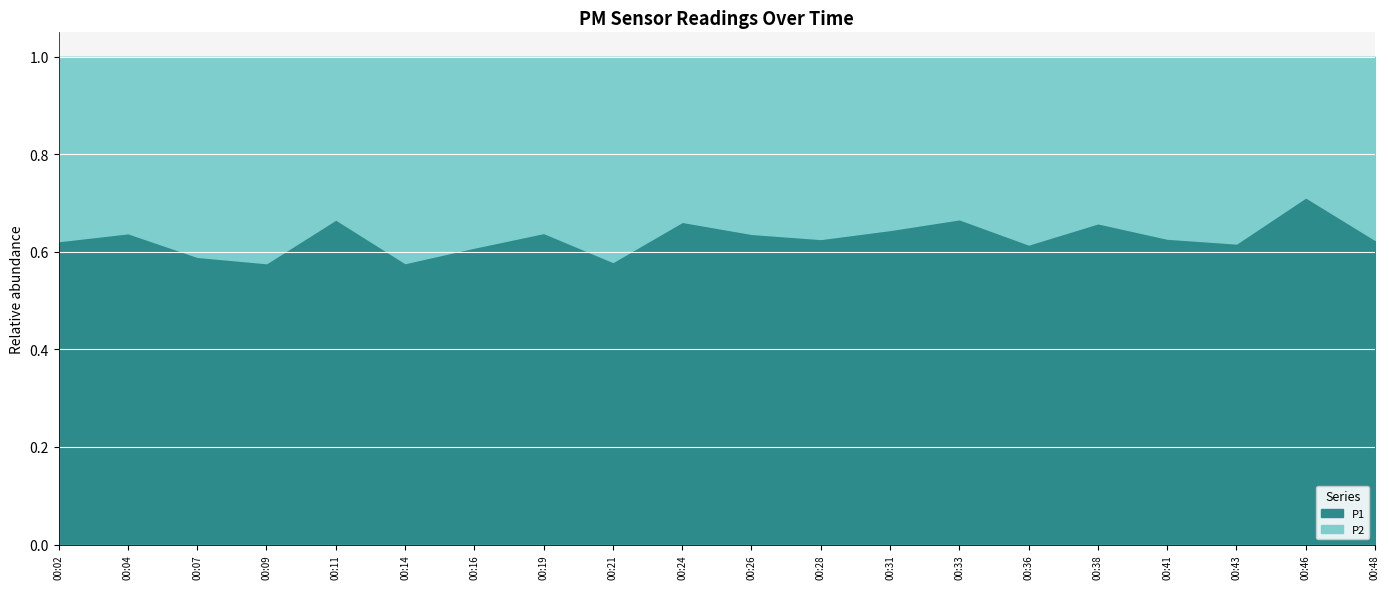

Reading left to right, list all the values displayed in this chart.

P1: 00:02=9.4	00:04=9.9	00:07=6.4	00:09=6.7	00:11=10.4	00:14=8.1	00:16=9.4	00:19=11.6	00:21=9.1	00:24=14.8	00:26=11.3	00:28=10.5	00:31=14.0	00:33=11.3	00:36=8.9	00:38=11.2	00:41=10.9	00:43=9.5	00:46=16.5	00:48=10.7
P2: 00:02=5.7	00:04=5.6	00:07=4.5	00:09=4.9	00:11=5.2	00:14=5.9	00:16=6.1	00:19=6.5	00:21=6.6	00:24=7.6	00:26=6.5	00:28=6.2	00:31=7.7	00:33=5.6	00:36=5.6	00:38=5.8	00:41=6.5	00:43=5.9	00:46=6.7	00:48=6.4